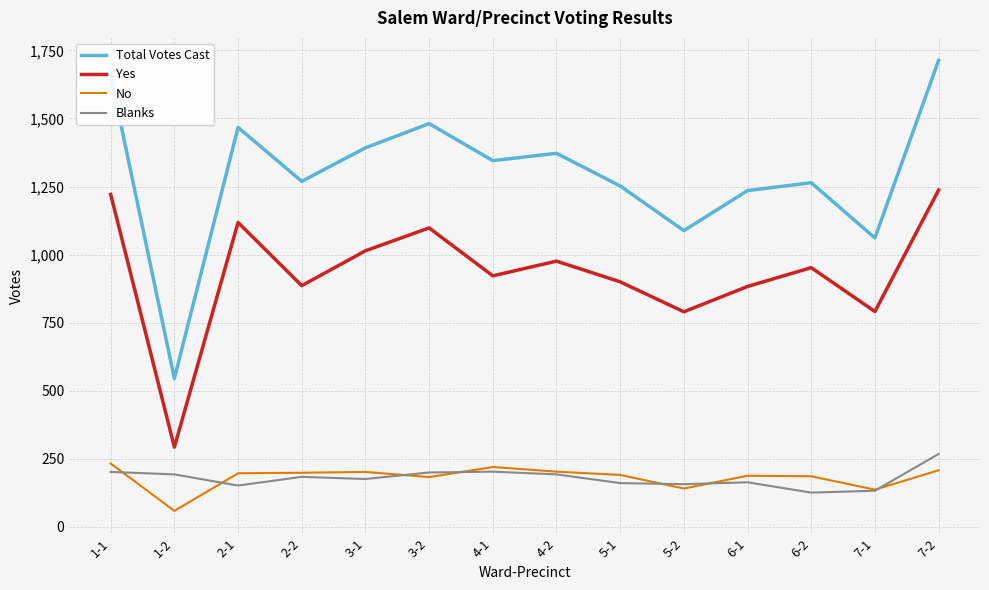

At which category is the sum across all series the highest?

7-2